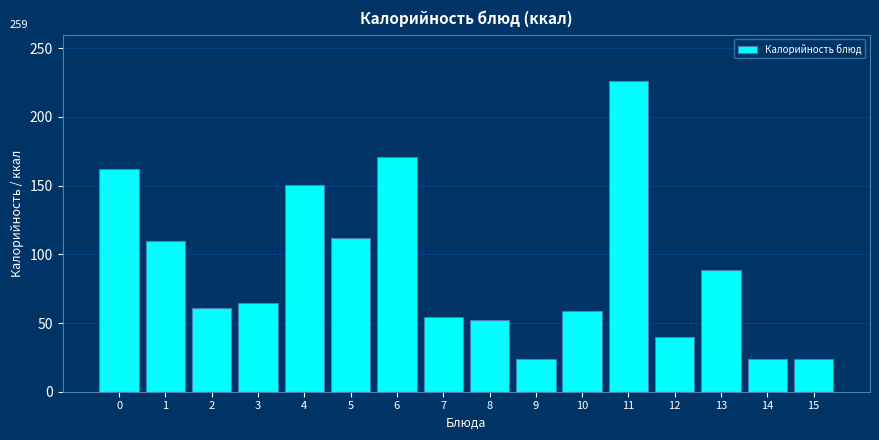

What is the greatest value displayed?

226.0